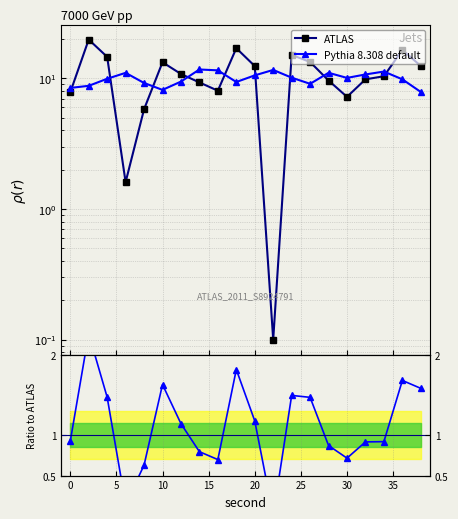

List the series in order of their overall mean, highest first.

ATLAS, Pythia 8.308 default